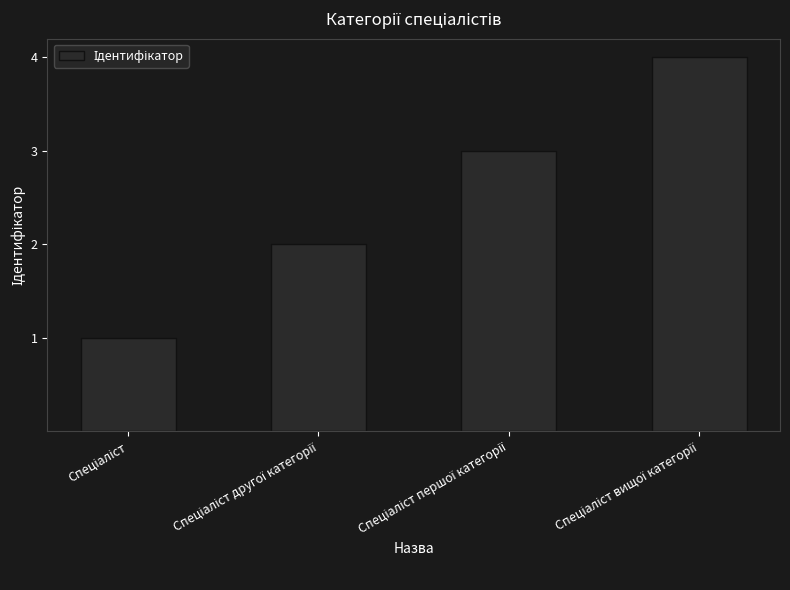

Reading left to right, transcribe all the data shown in this chart.

1	2	3	4